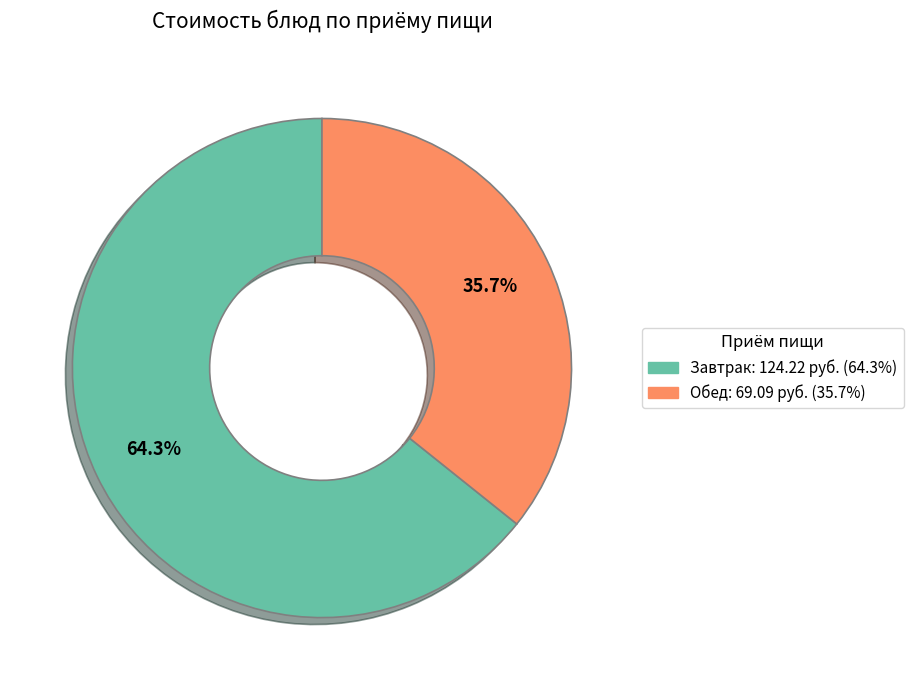

Is there a majority slice in this chart?

Yes